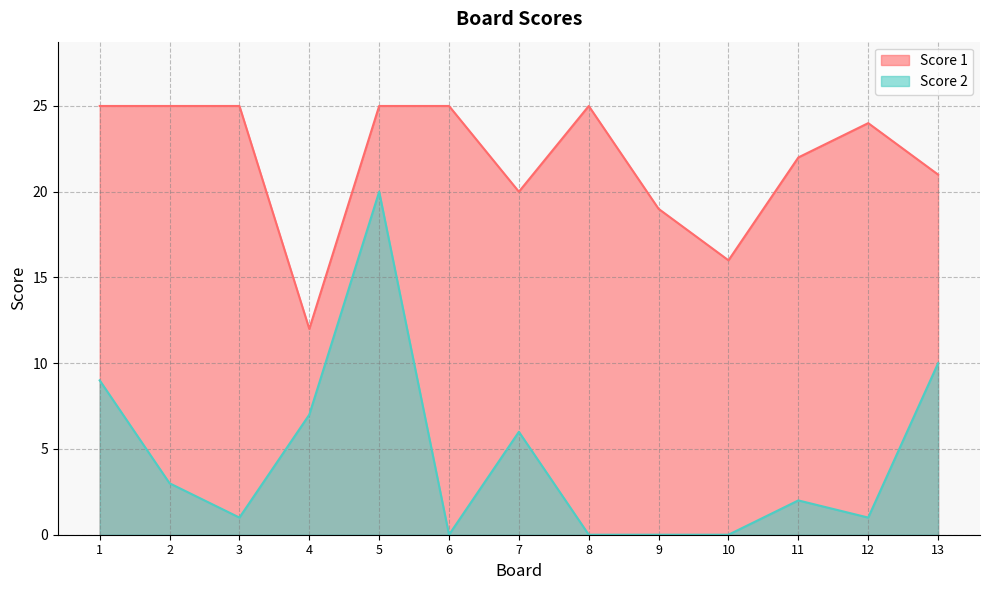

Which series has the largest total across all categories?

Score 1